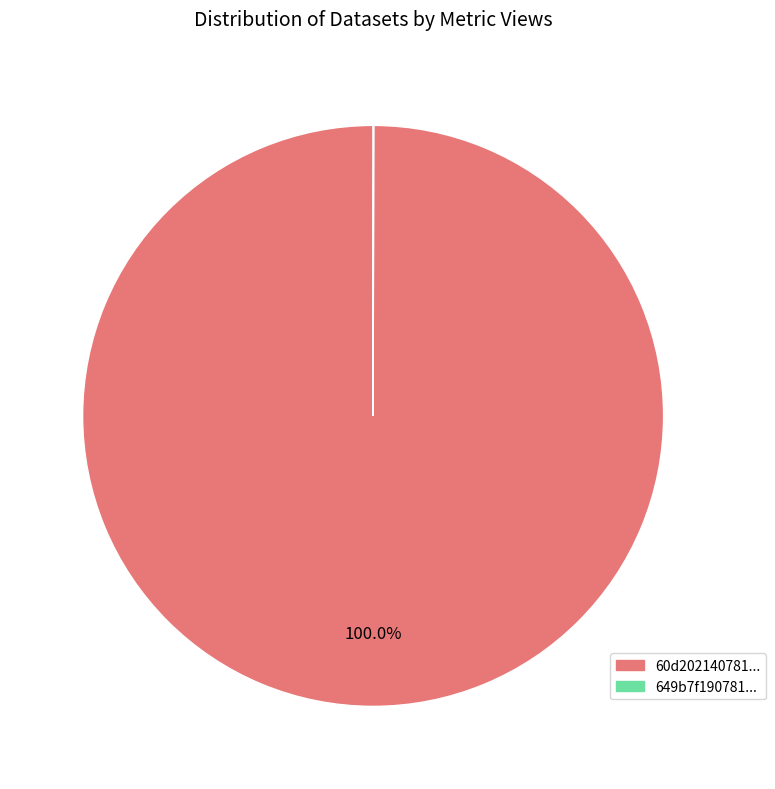

Is there any slice that represents more than half of the pie?

Yes